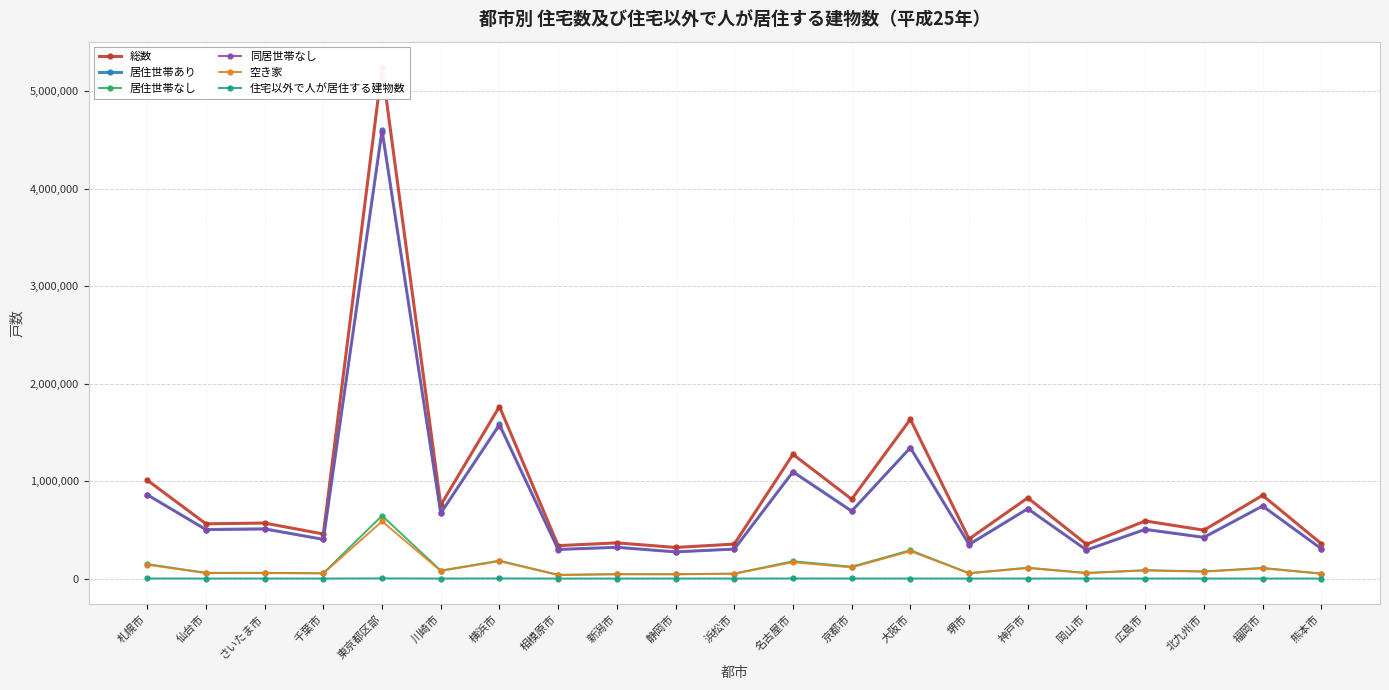

Is this an area chart (filled region under the line)?

No